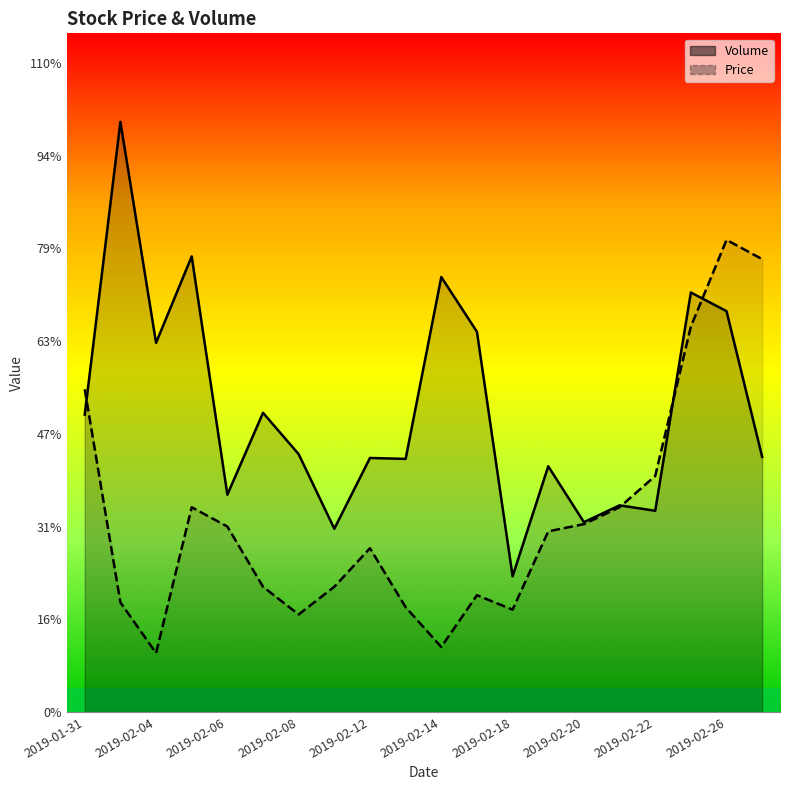

Rank the series by their average value, from highest to lowest.

Volume, Price